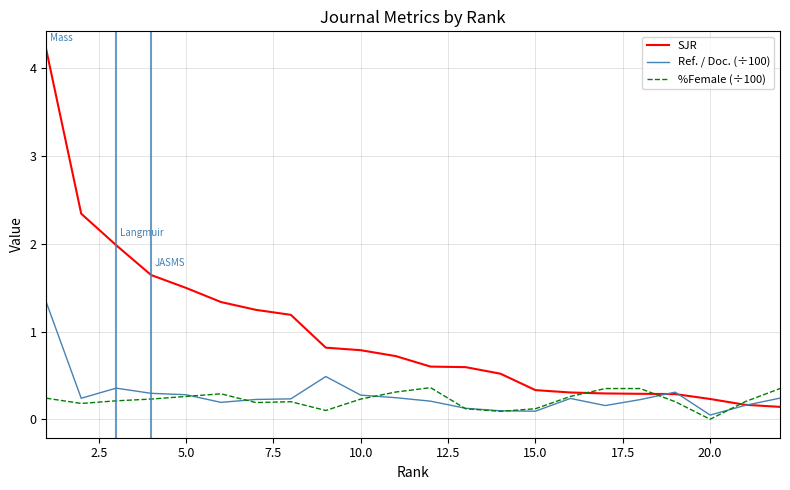

Which series has the largest range (max minus min)?

SJR